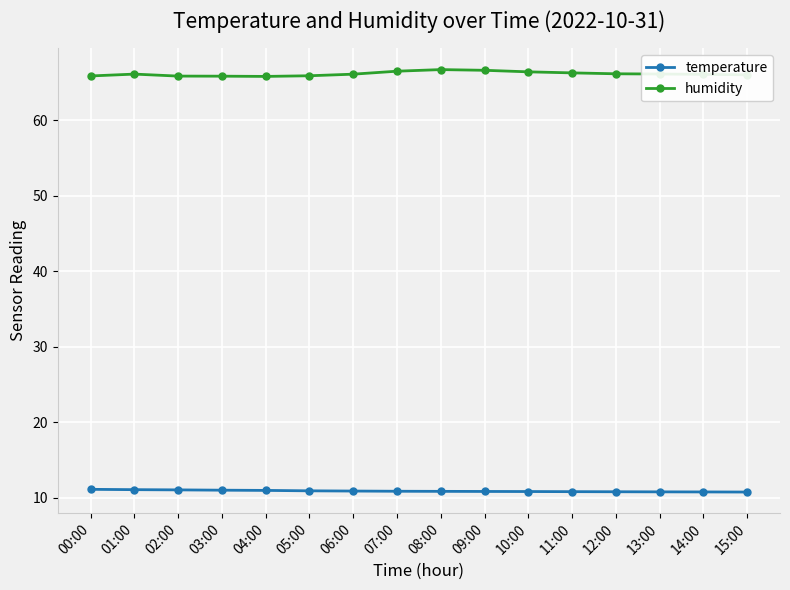

Is this an area chart (filled region under the line)?

No